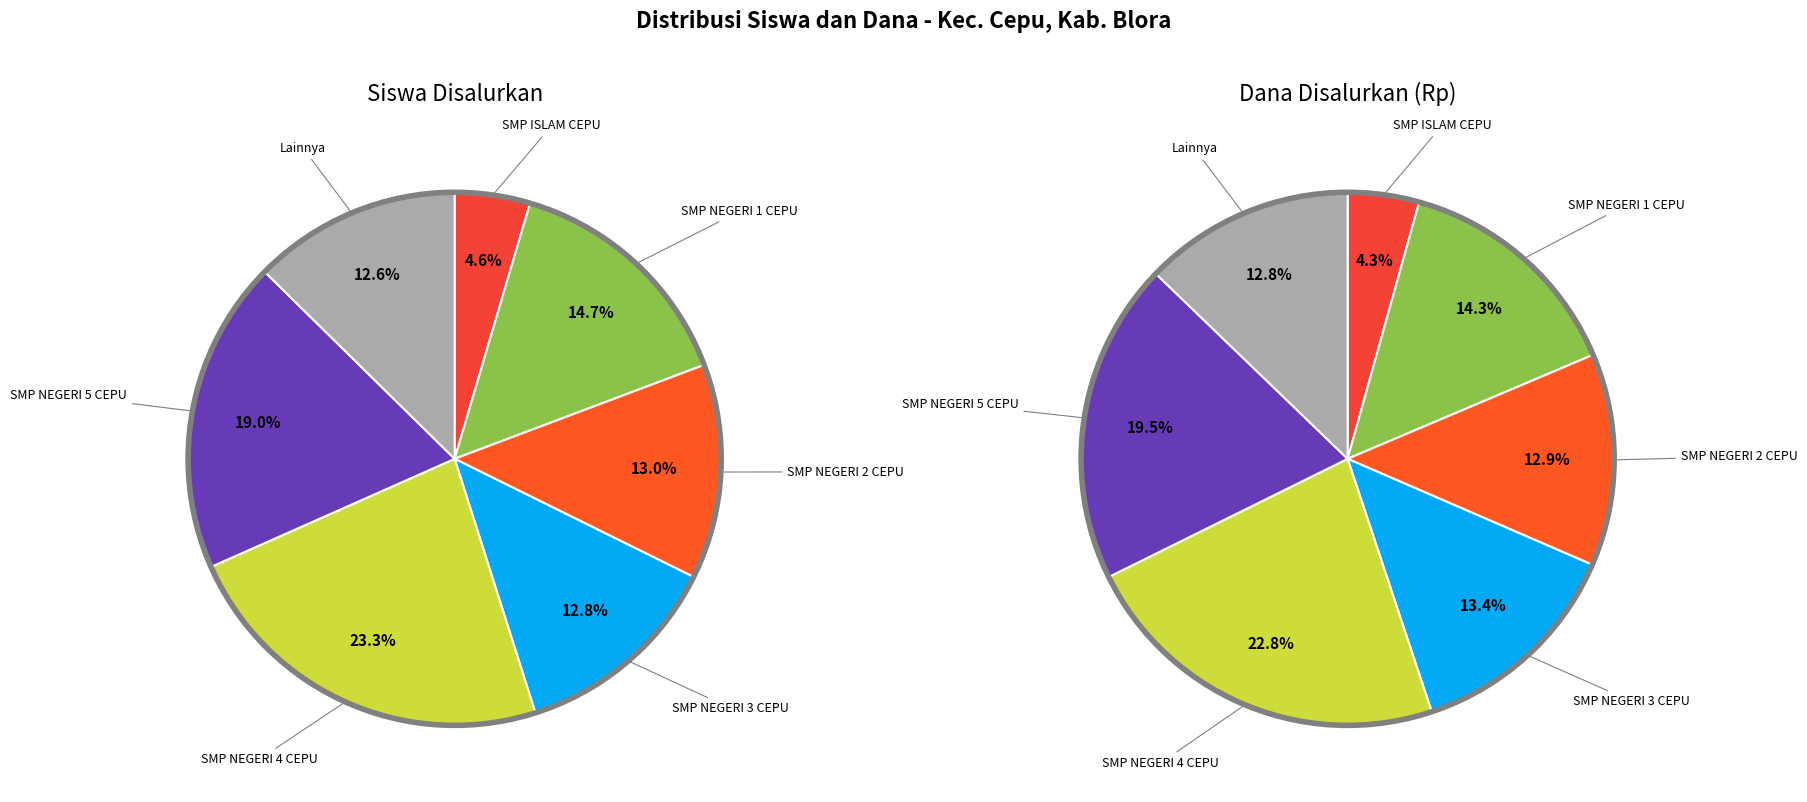

What is the largest slice in the pie chart?

SMP NEGERI 4 CEPU